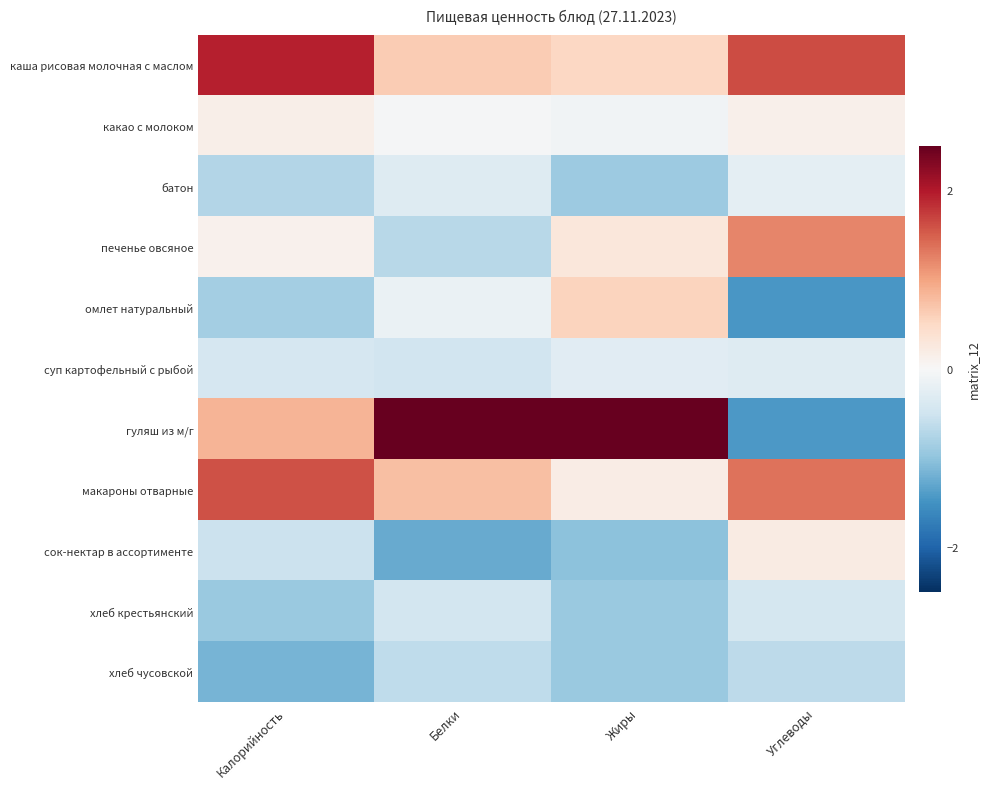

Which series changed the most between Жиры and Углеводы?

гуляш из м/г